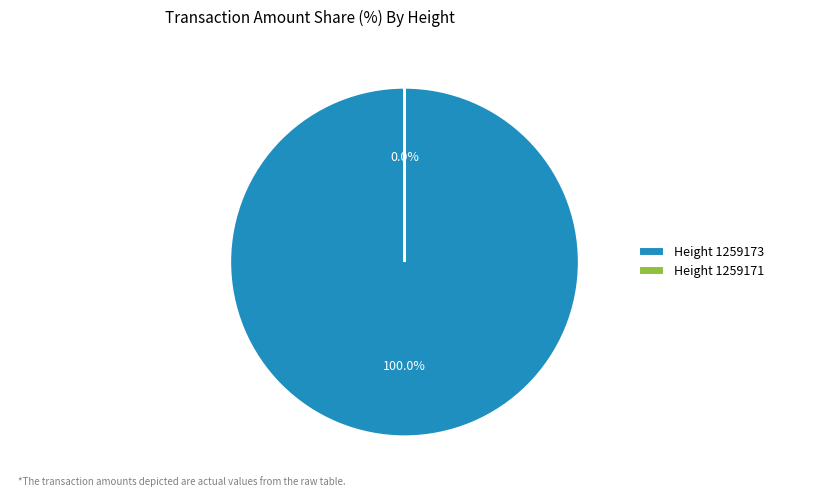

Which category has the smallest portion of the pie?

1259171